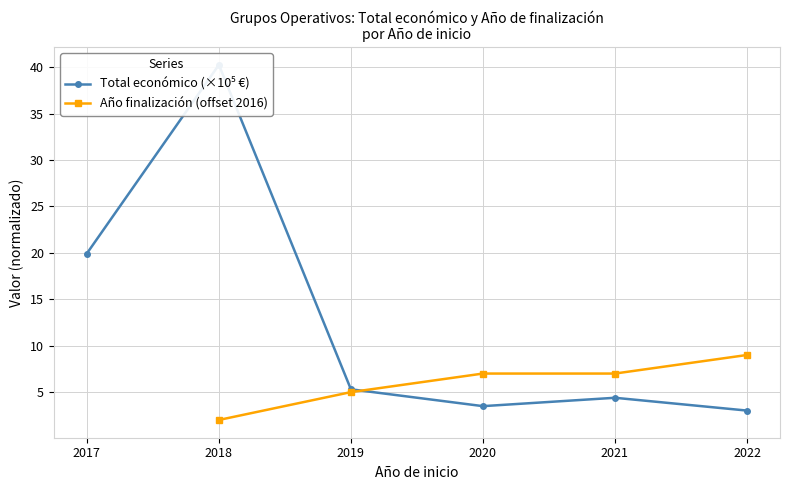

At 2019, list the series in order from largest to smallest.

Total económico (×10⁵ €), Año finalización (offset 2016)